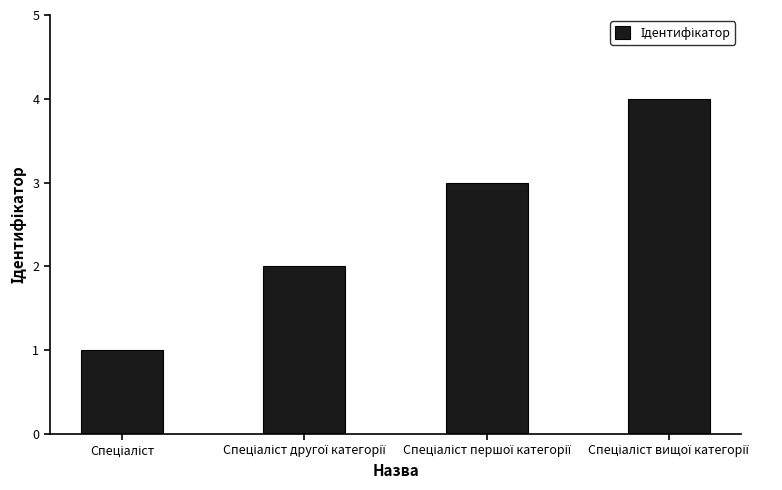

What is the difference between the maximum and minimum values?

3